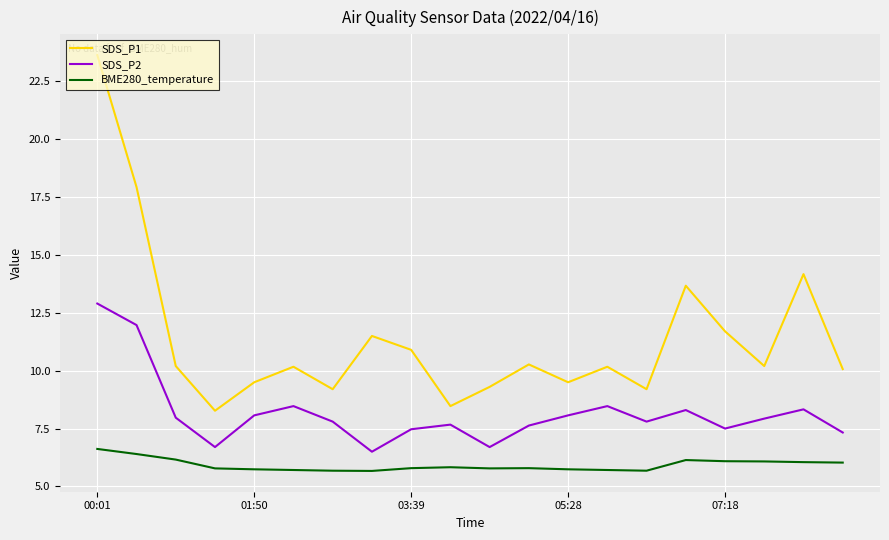

Which series has the largest range (max minus min)?

SDS_P1